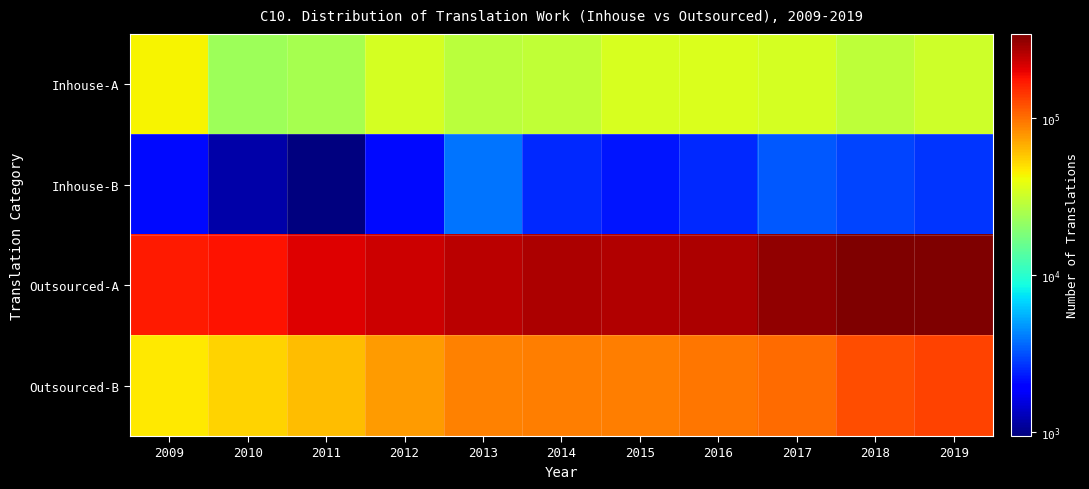

What is the total value across all series at 2017?

449339